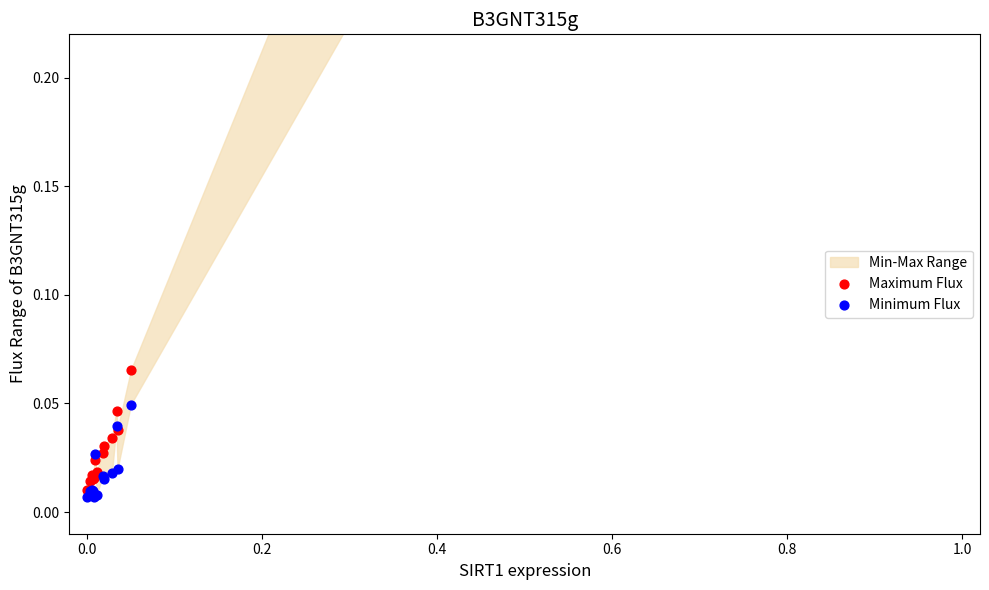

Which series reaches the maximum Y coordinate?

Maximum Flux